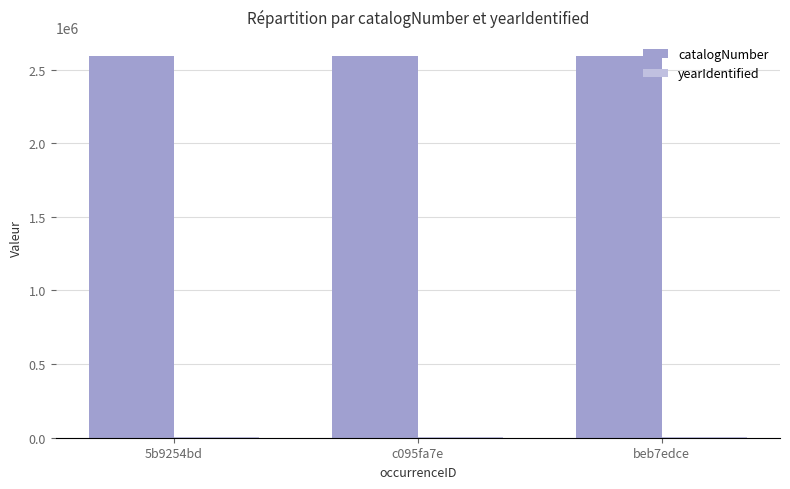

What is the approximate value of catalogNumber at c095fa7e?

2592435